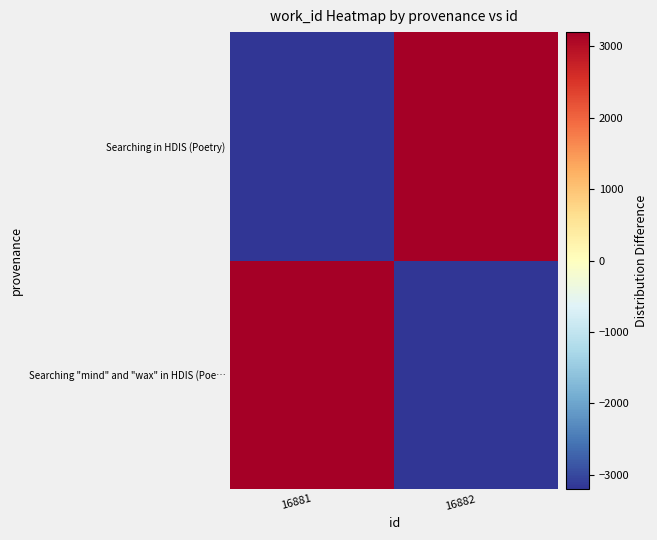

At 16882, list the series in order from largest to smallest.

Searching in HDIS (Poetry), Searching "mind" and "wax" in HDIS (Poe…